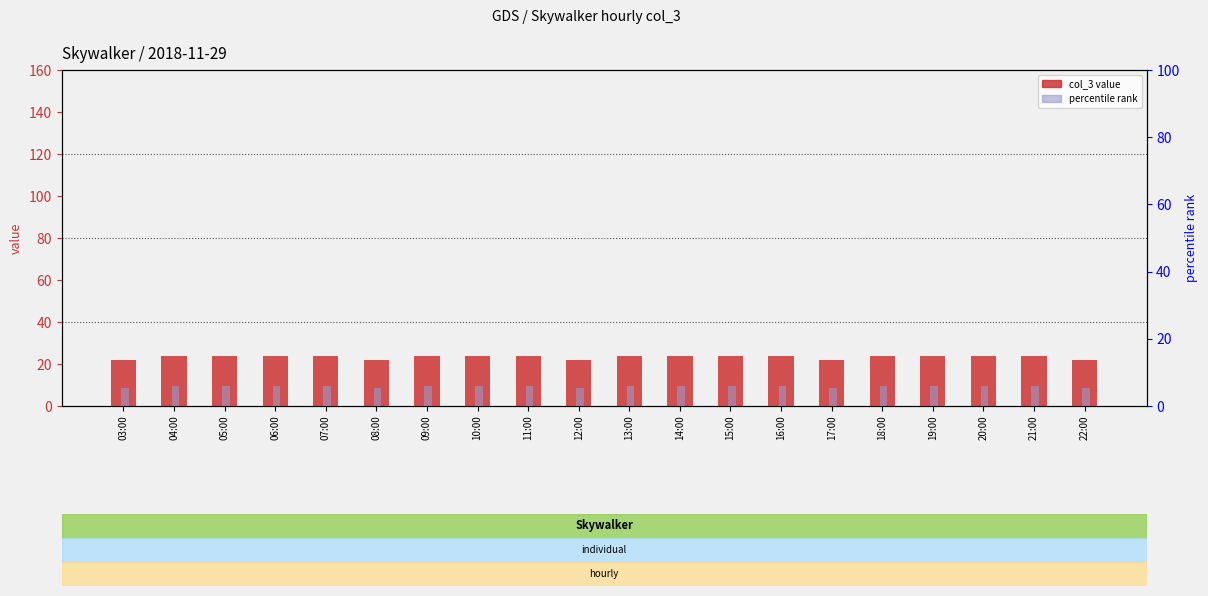

List the series in order of their peak value, lowest first.

percentile rank, col_3